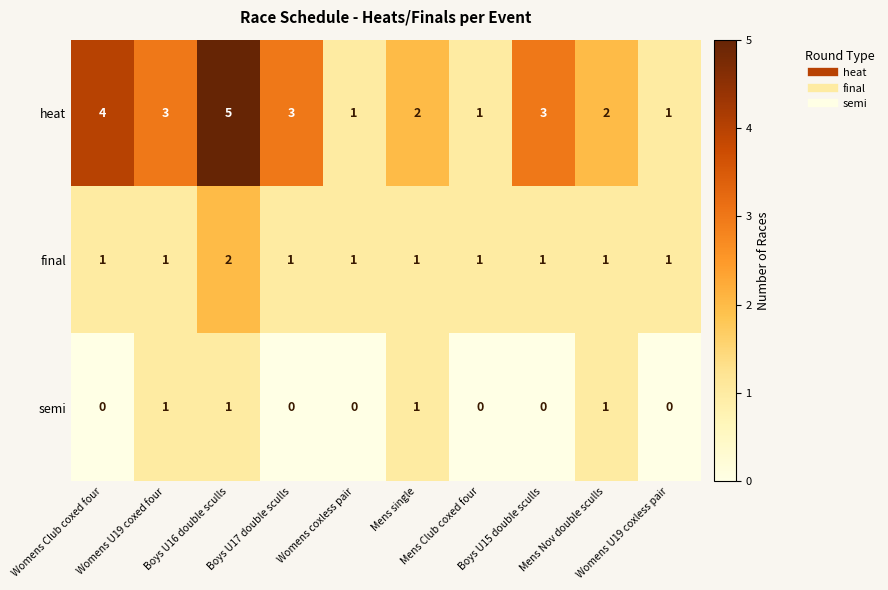

Rank the series by their average value, from highest to lowest.

heat, final, semi